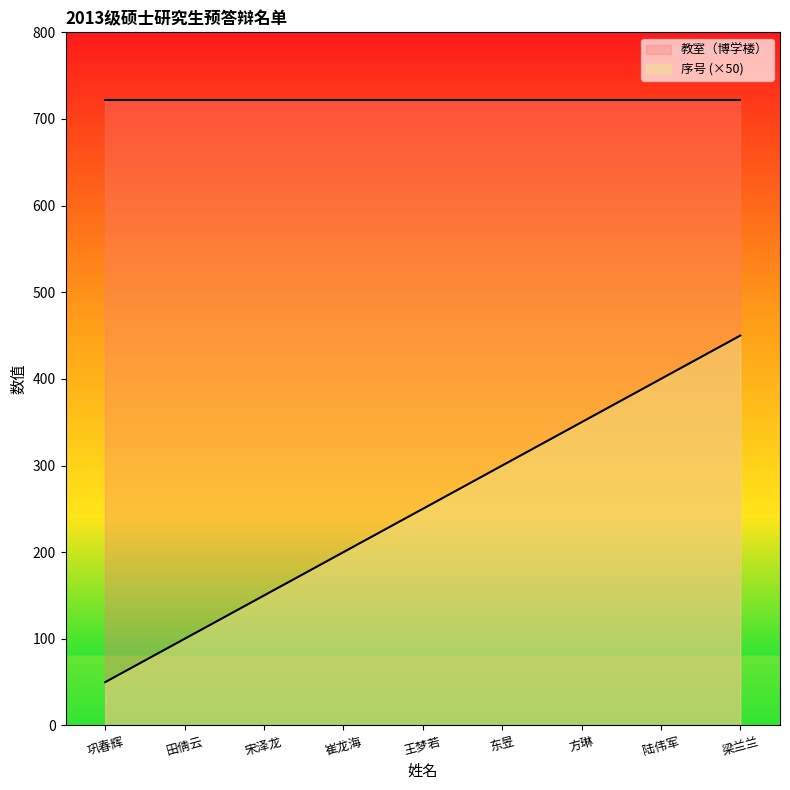

At which label does the data first exceed 250?

东昱